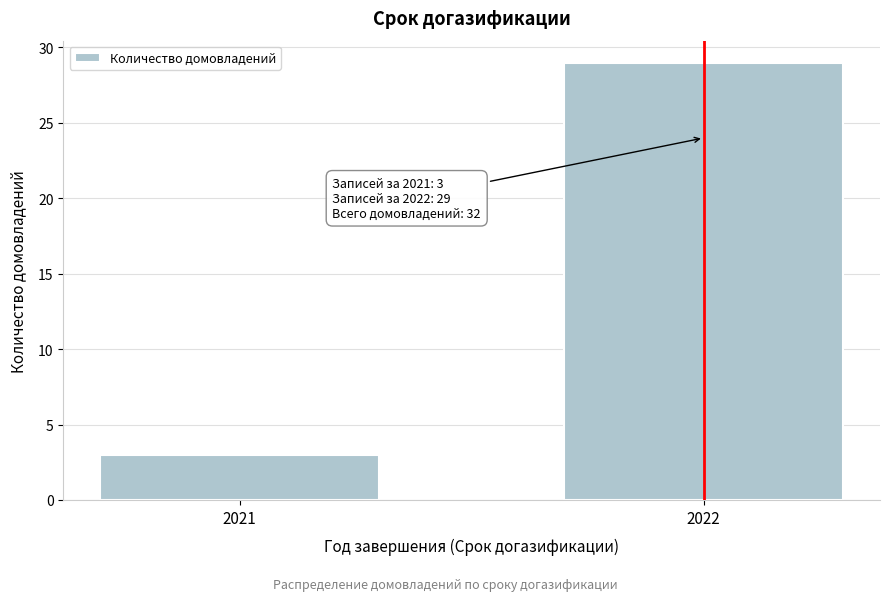

Reading left to right, transcribe all the data shown in this chart.

2021=3	2022=29